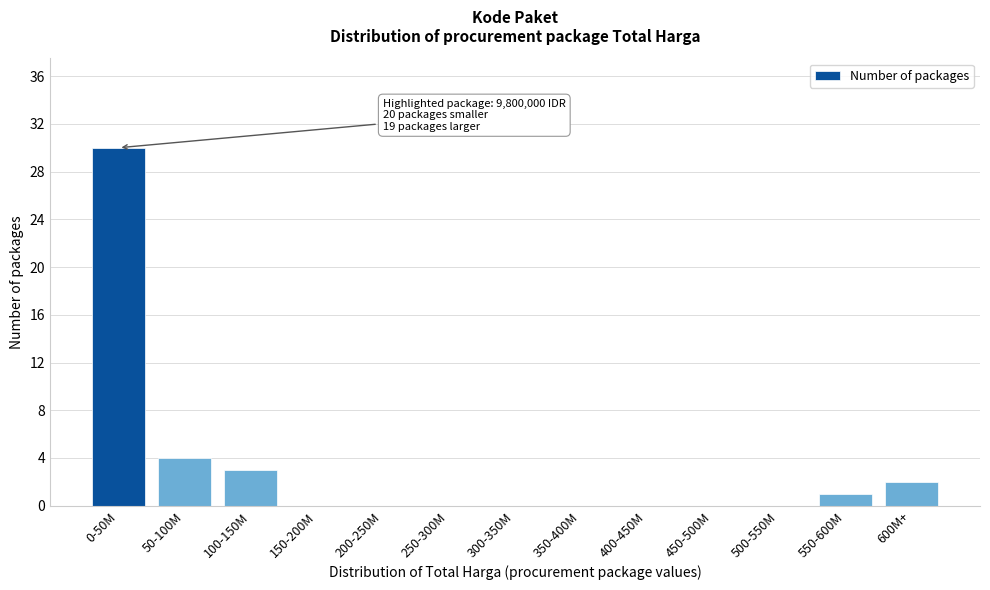

Reading left to right, what are all the values shown in this chart?

0-50M=30	50-100M=4	100-150M=3	150-200M=0	200-250M=0	250-300M=0	300-350M=0	350-400M=0	400-450M=0	450-500M=0	500-550M=0	550-600M=1	600M+=2